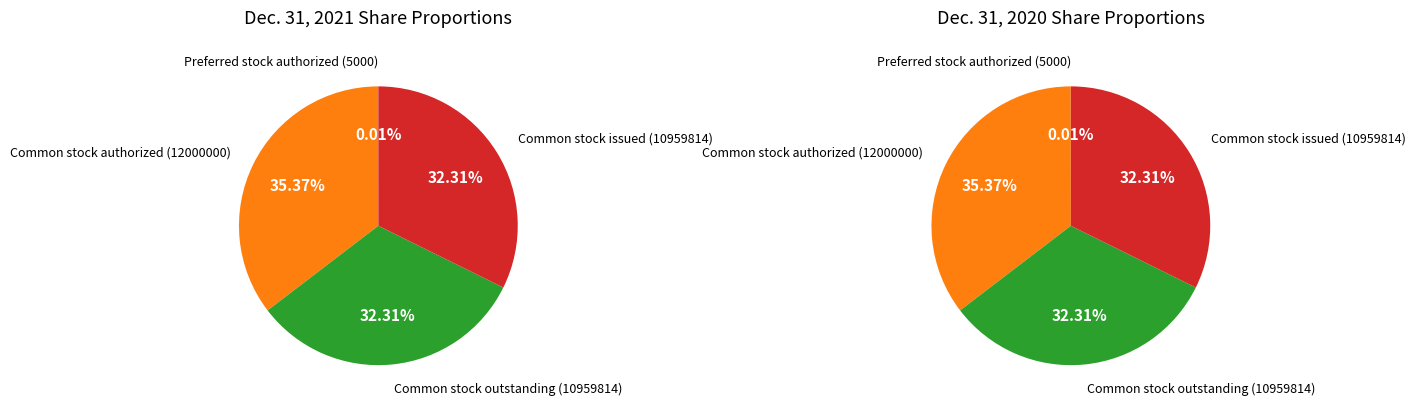

To the nearest percent, what percentage of the pie is Common stock issued (10959814)?

32%